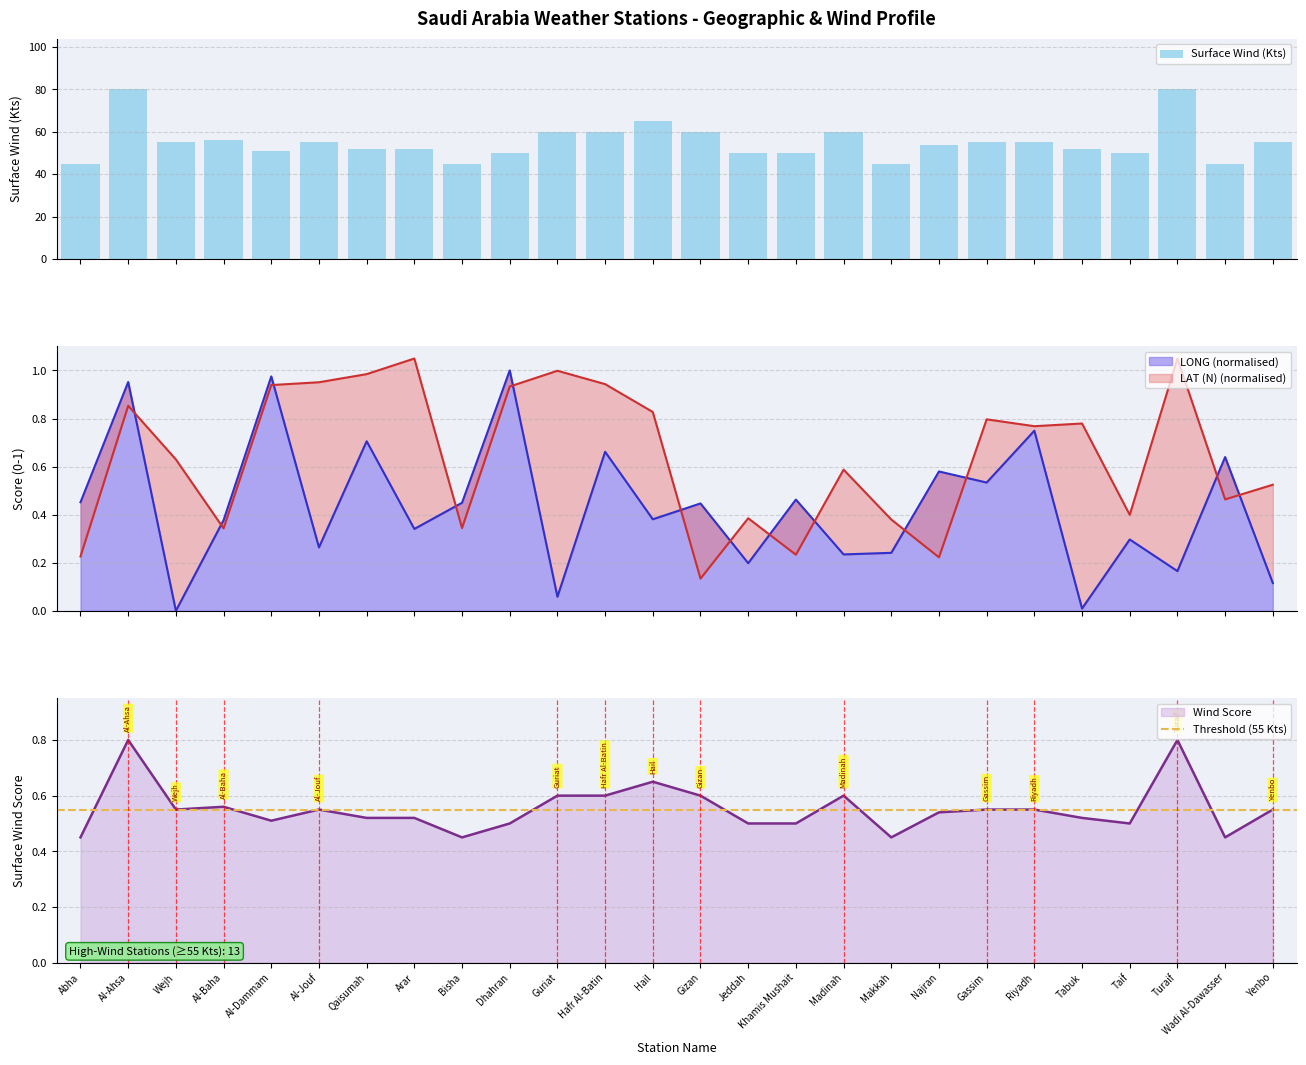

What is the difference between the highest and lowest values at Wadi Al-Dawasser?

44.4